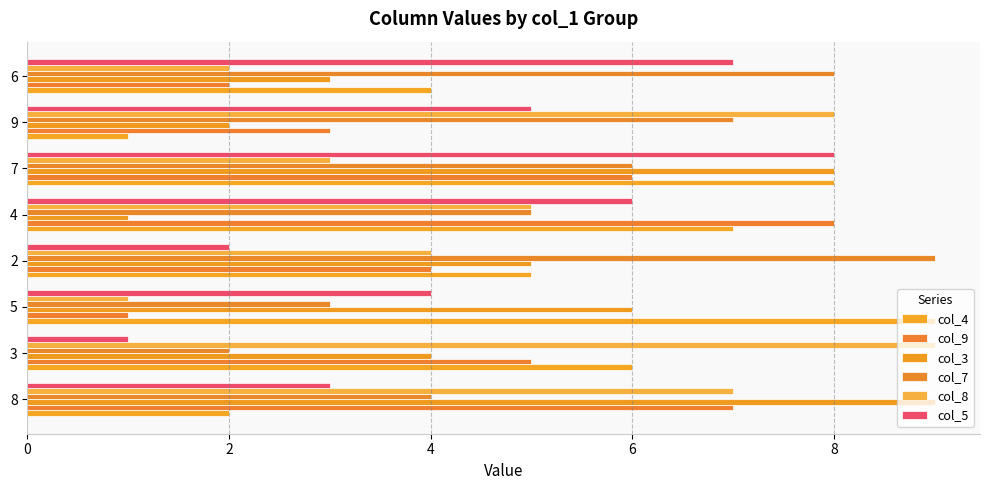

What is the lowest value of the col_3 series?

1